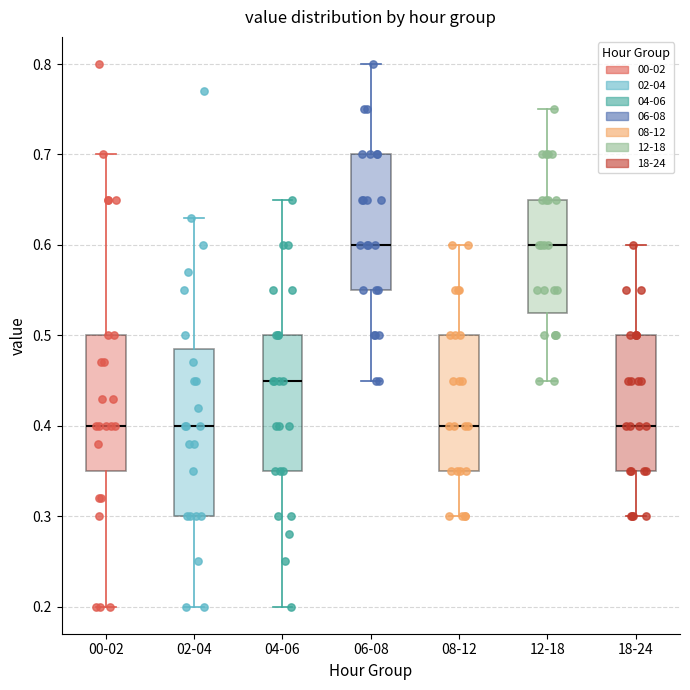

Reading left to right, transcribe this box plot: for each box, give where its median line is, the range the box spans, and where its two whiskers end, as read against the y-axis. The values are not printed on the chart, so give them approximately, as read against the axis.

00-02: median 0.40, box 0.35 to 0.50, whiskers 0.20 to 0.70
02-04: median 0.40, box 0.30 to 0.49, whiskers 0.20 to 0.63
04-06: median 0.45, box 0.35 to 0.50, whiskers 0.20 to 0.65
06-08: median 0.60, box 0.55 to 0.70, whiskers 0.45 to 0.80
08-12: median 0.40, box 0.35 to 0.50, whiskers 0.30 to 0.60
12-18: median 0.60, box 0.53 to 0.65, whiskers 0.45 to 0.75
18-24: median 0.40, box 0.35 to 0.50, whiskers 0.30 to 0.60